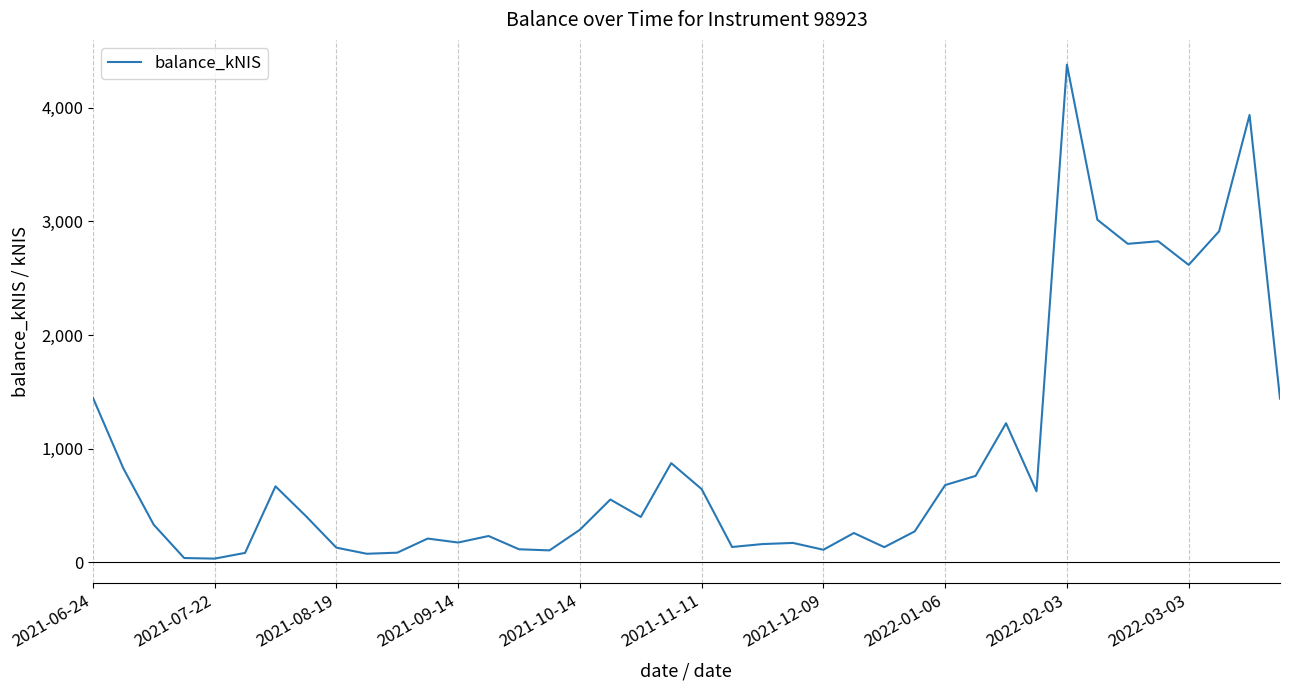

True or false: there are more than 2 points higher than both neighbors.

True